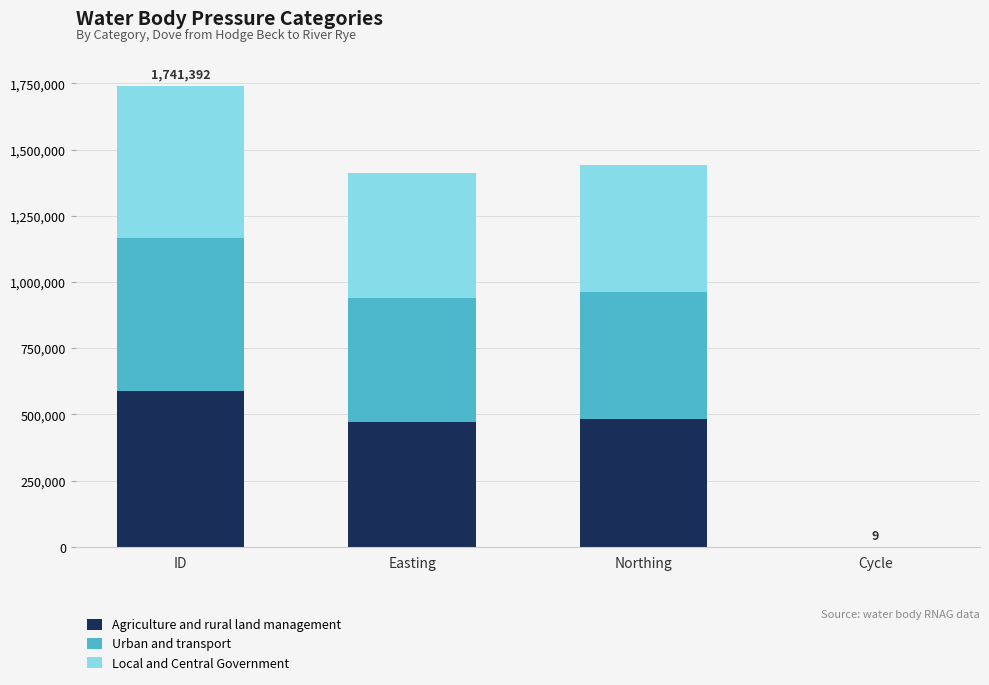

At which category is the sum across all series the highest?

ID